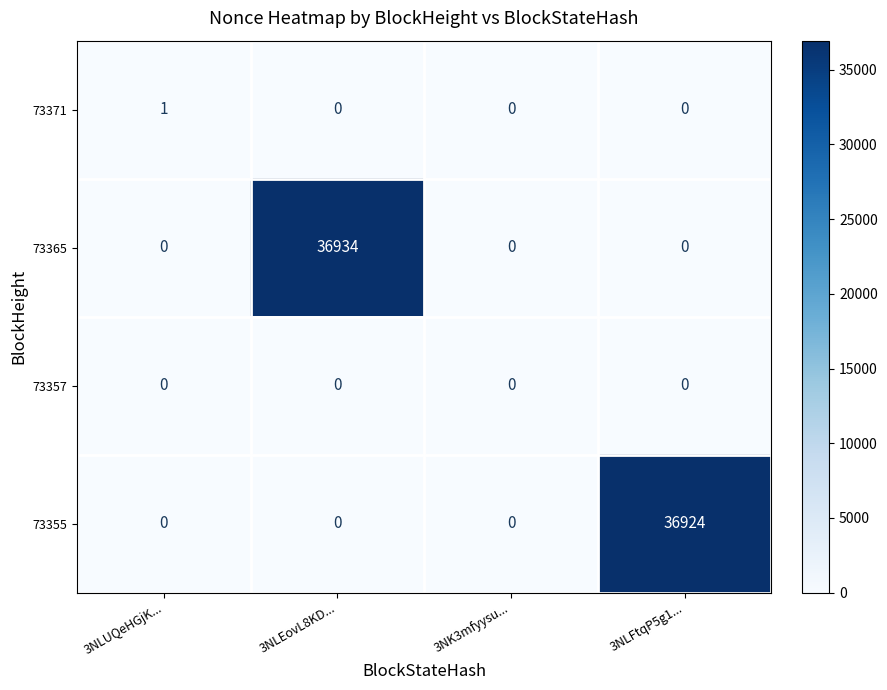

Reading right to left, transcribe all the data shown in this chart.

73371: 0	0	0	1
73365: 0	0	36934	0
73357: 0	0	0	0
73355: 36924	0	0	0